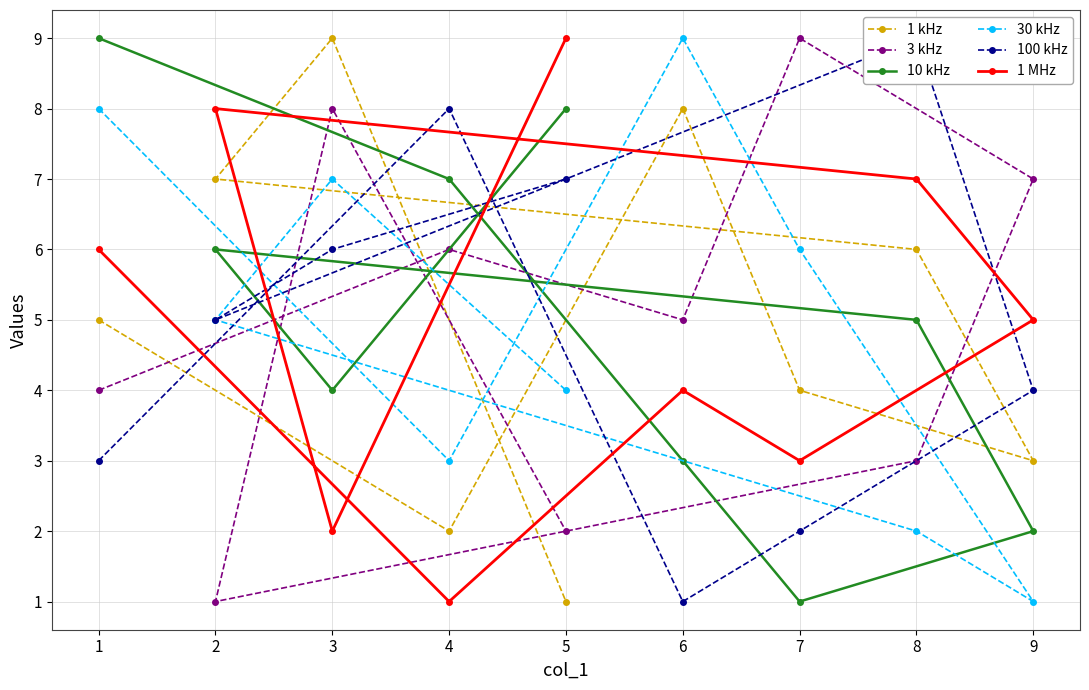

How many lines are shown in the chart?

6